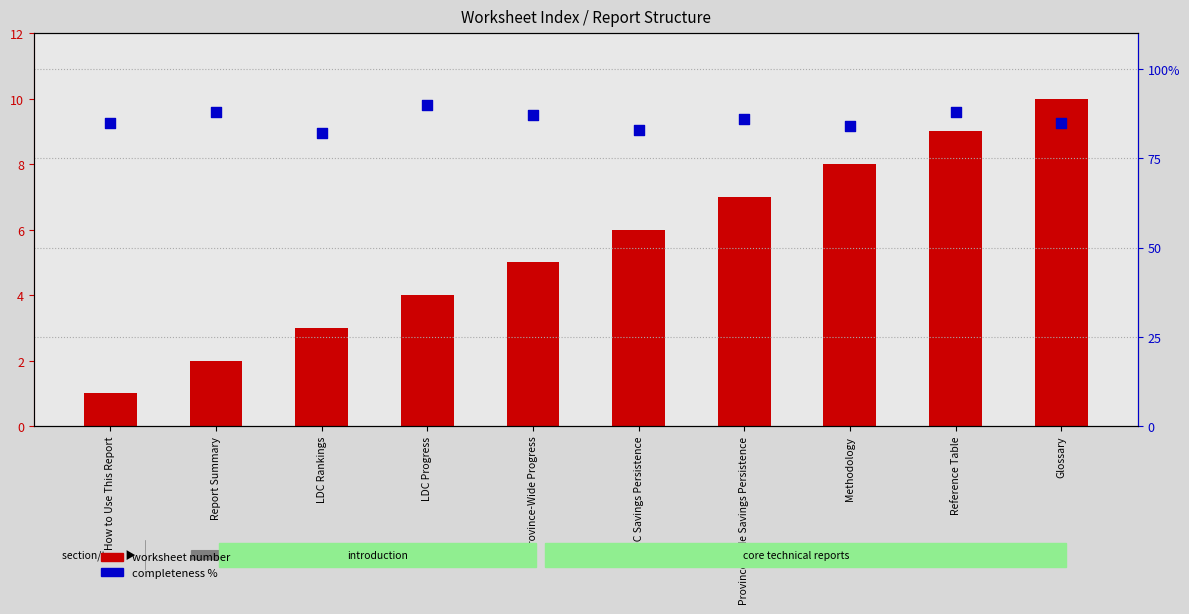

Which series reaches the minimum Y coordinate?

worksheet number